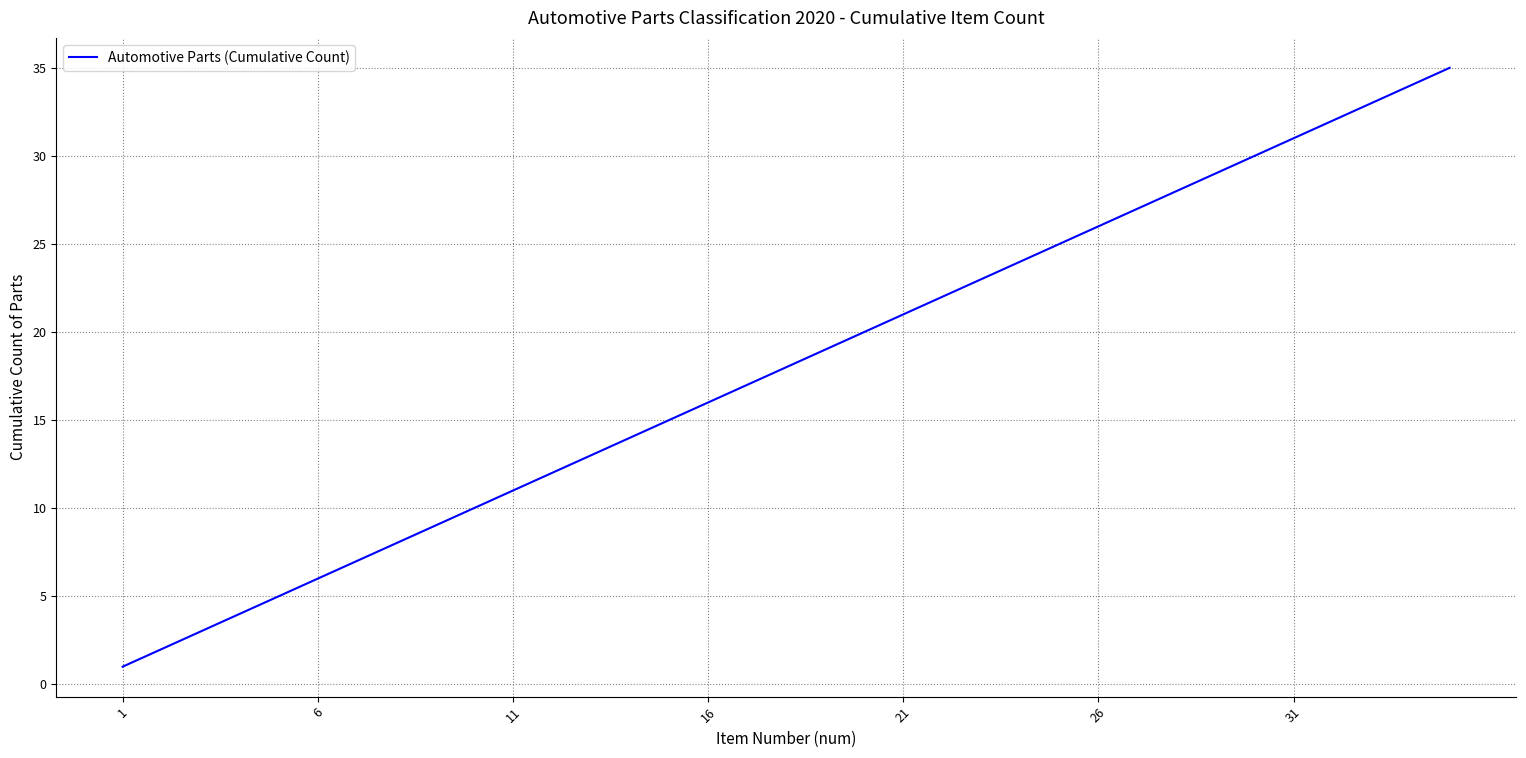

What is the difference between the maximum and minimum values?

34